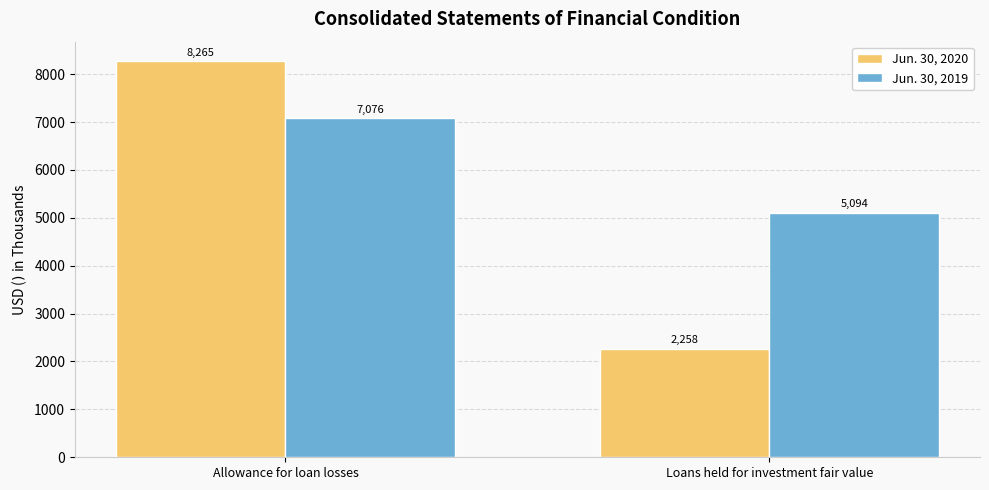

Is it true that Jun. 30, 2020 equals 3518 at Loans held for investment fair value?

False